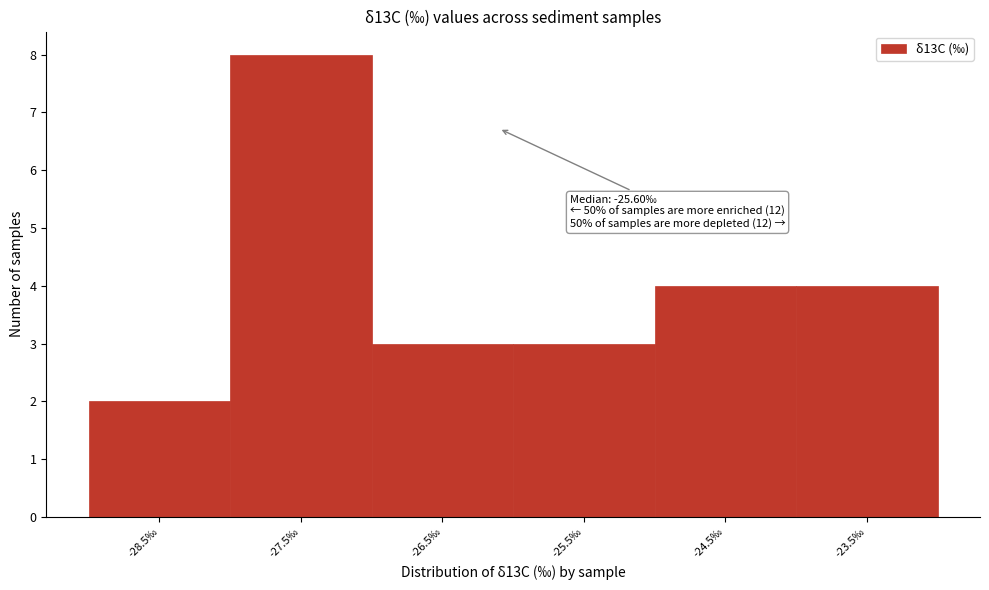

Reading right to left, transcribe all the data shown in this chart.

4	4	3	3	8	2